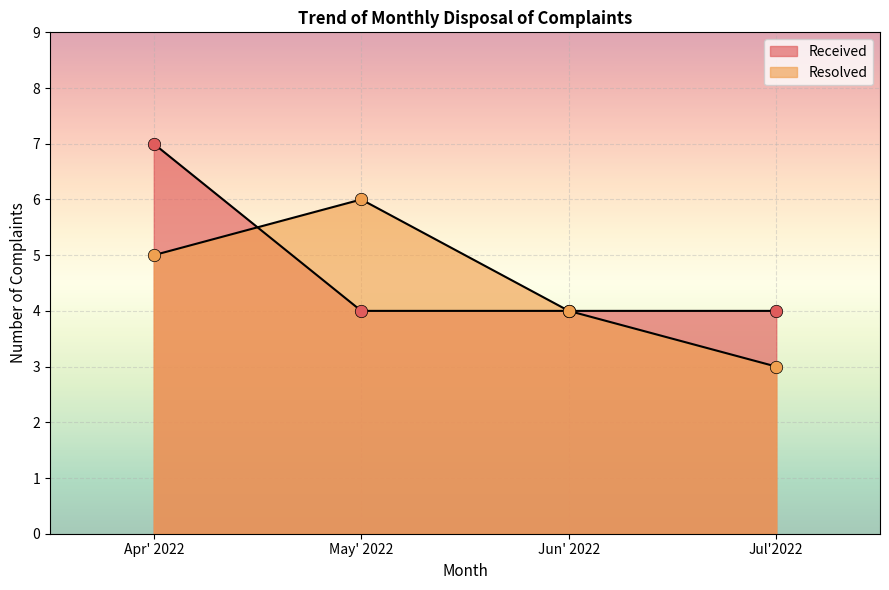

Which series has the largest total across all categories?

Received